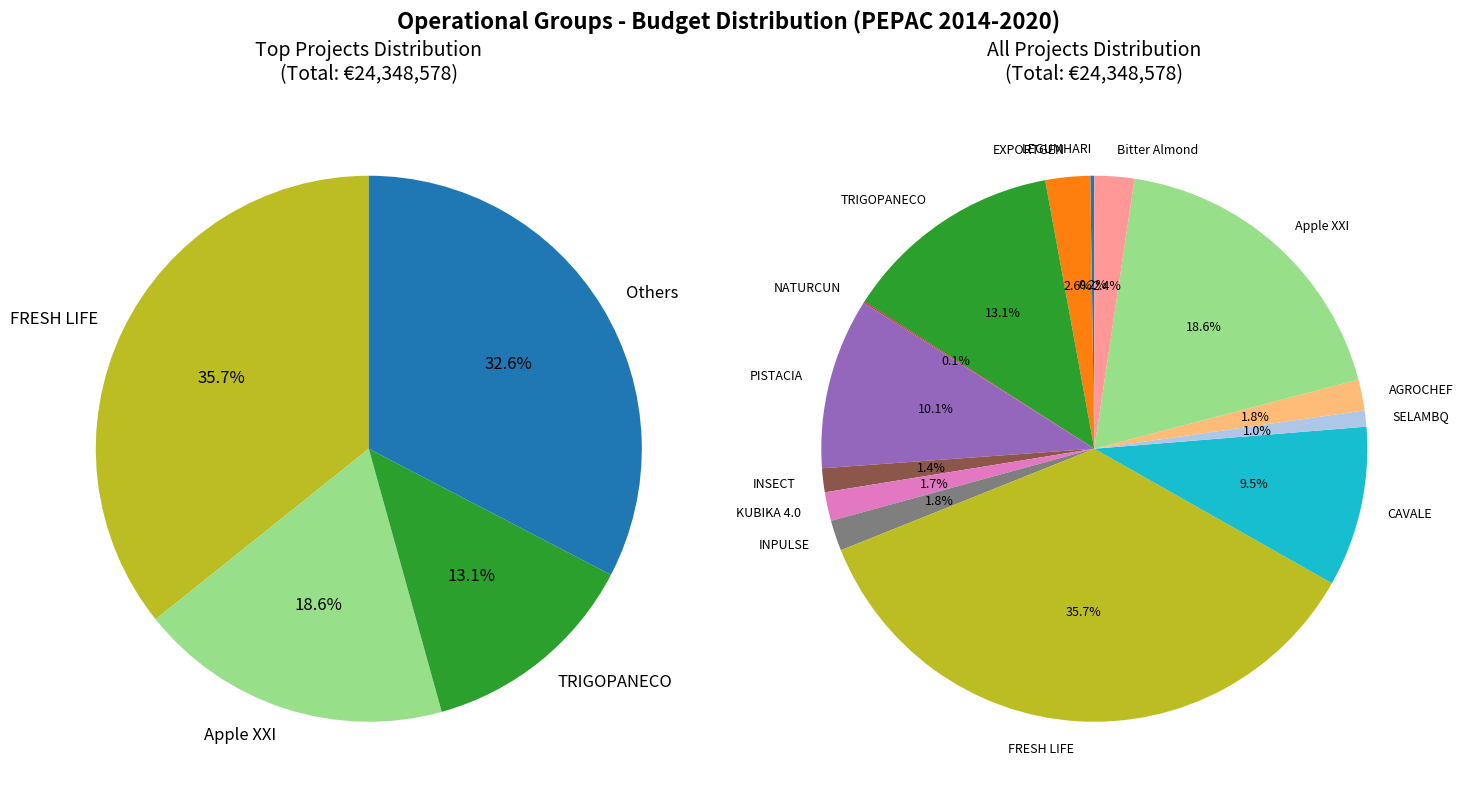

Which has a higher value, FRESH LIFE or KUBIKA 4.0?

FRESH LIFE